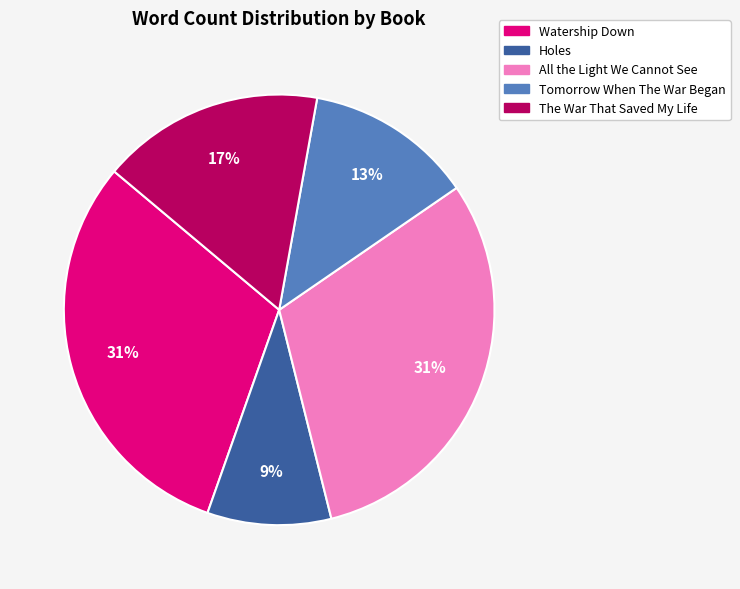

How many segments does this pie chart have?

5